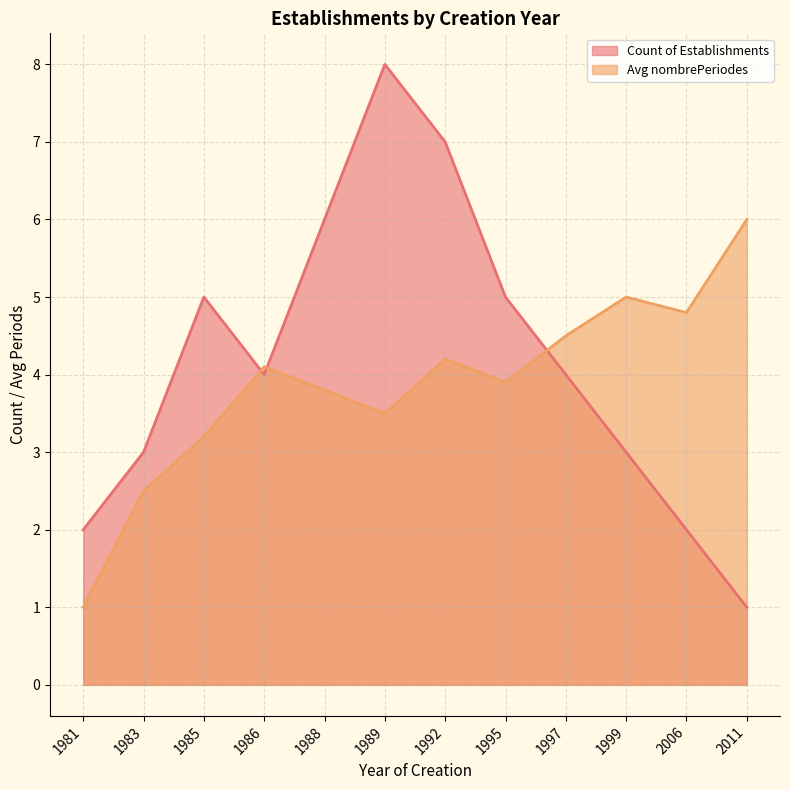

What is the maximum value shown in the chart?

8.0